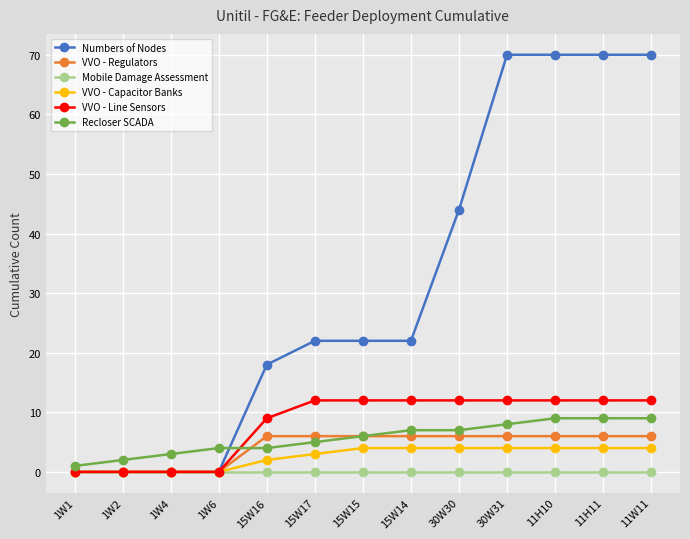

The value of VVO - Regulators at 11H10 is 6. True or false?

True